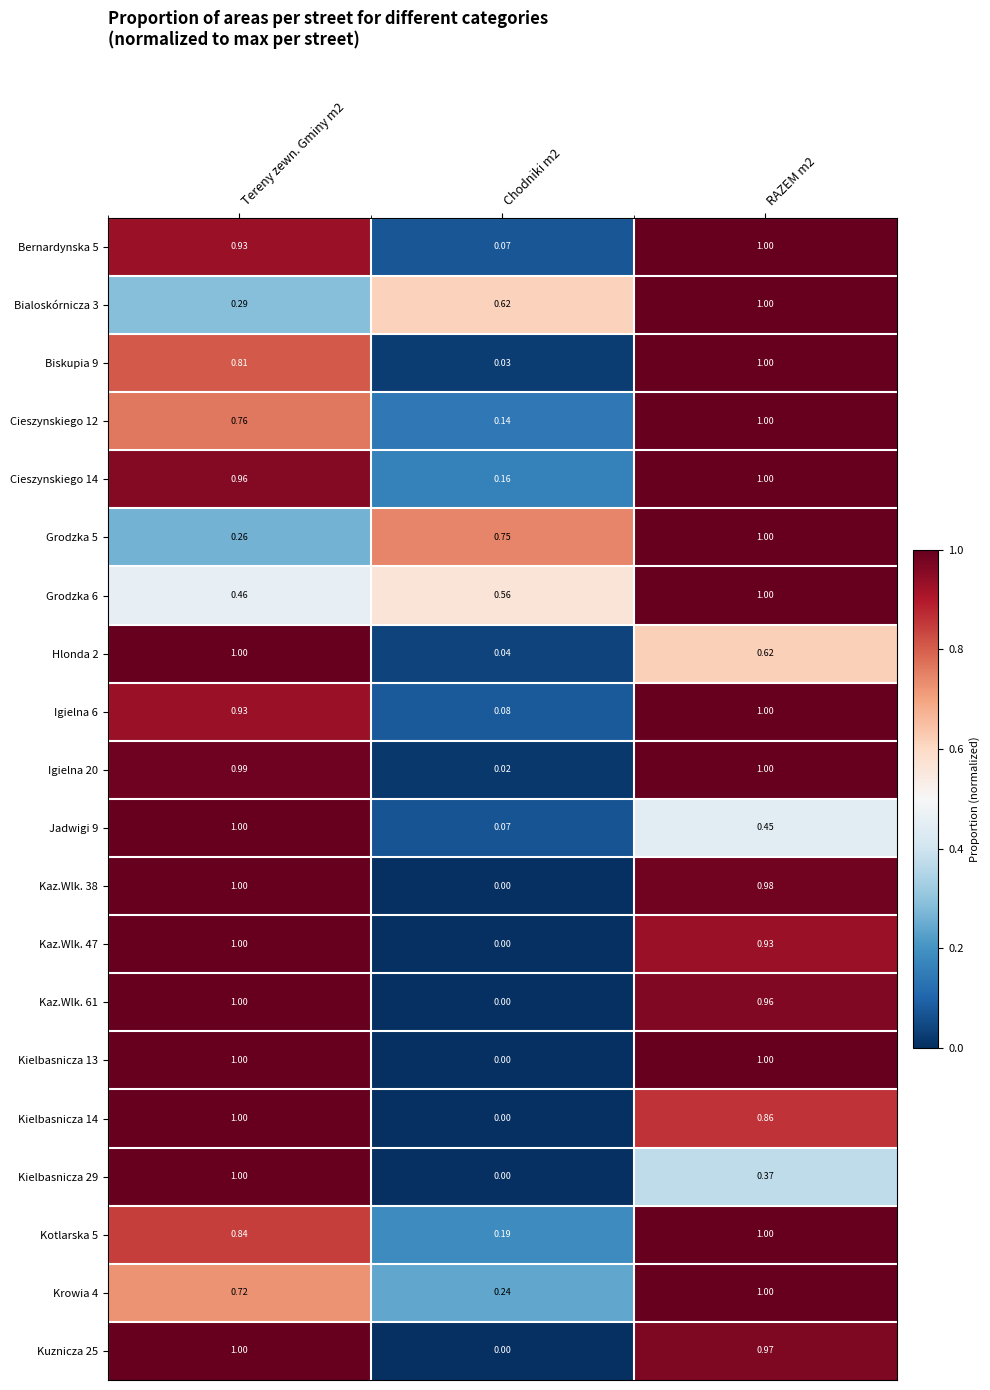

Is the value of Bialoskórnicza 3 at RAZEM m2 greater than the value of Kaz.Wlk. 47 at RAZEM m2?

Yes